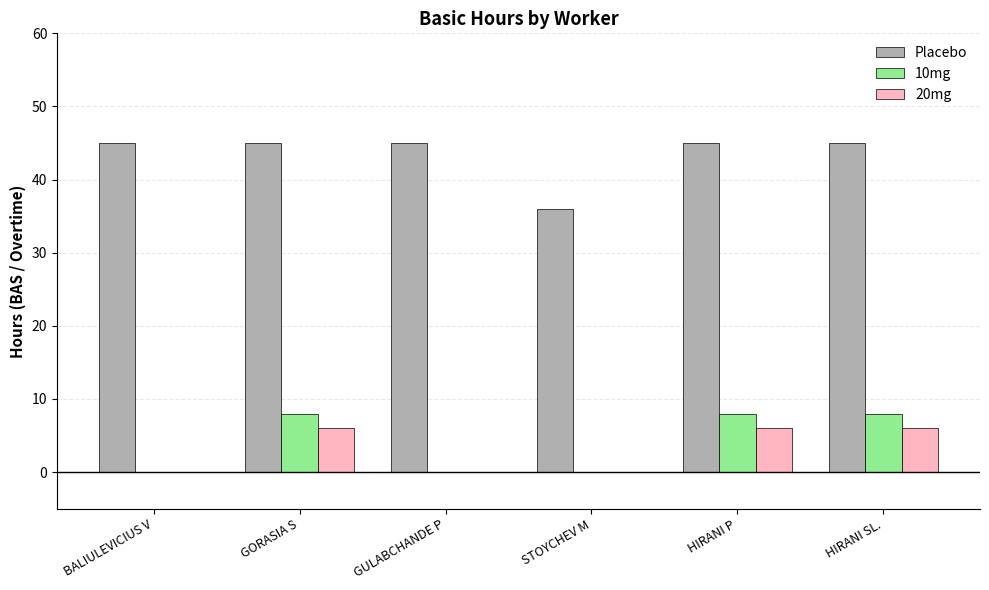

Which series has the largest range (max minus min)?

Placebo